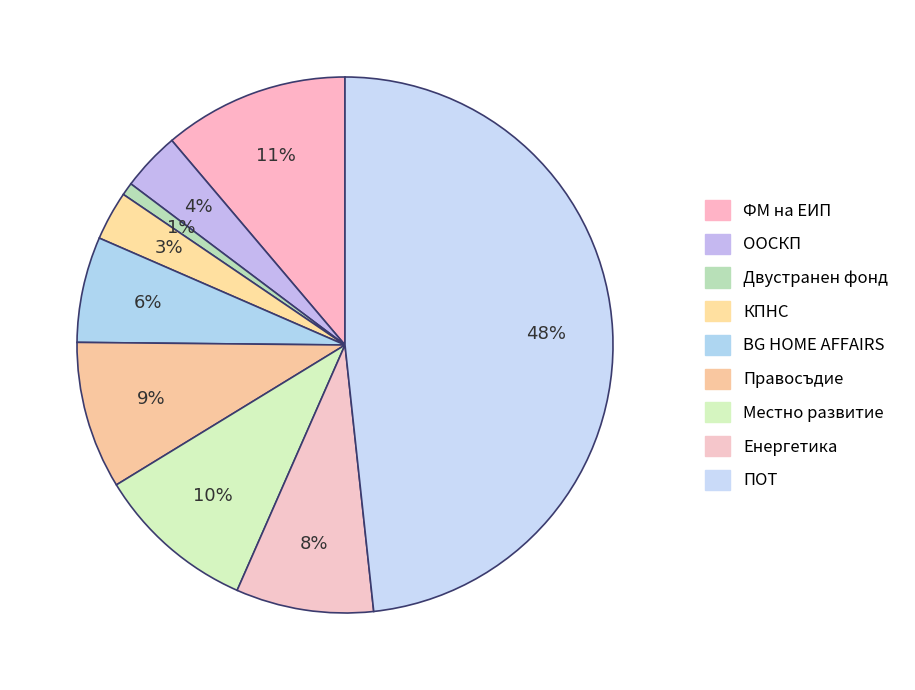

How many segments does this pie chart have?

9